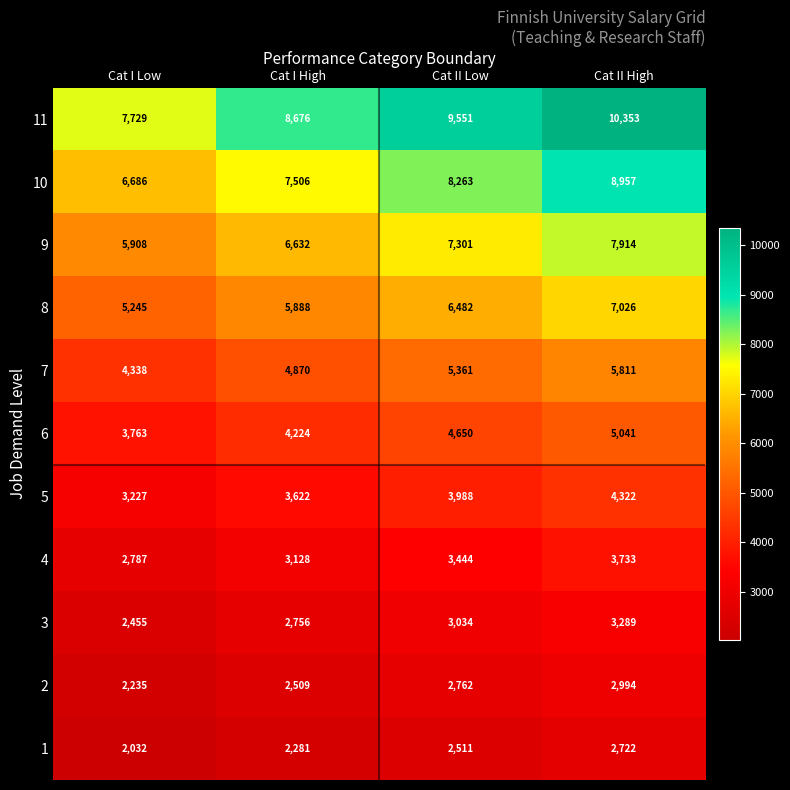

What is the total value across all series at Cat II Low?

57347